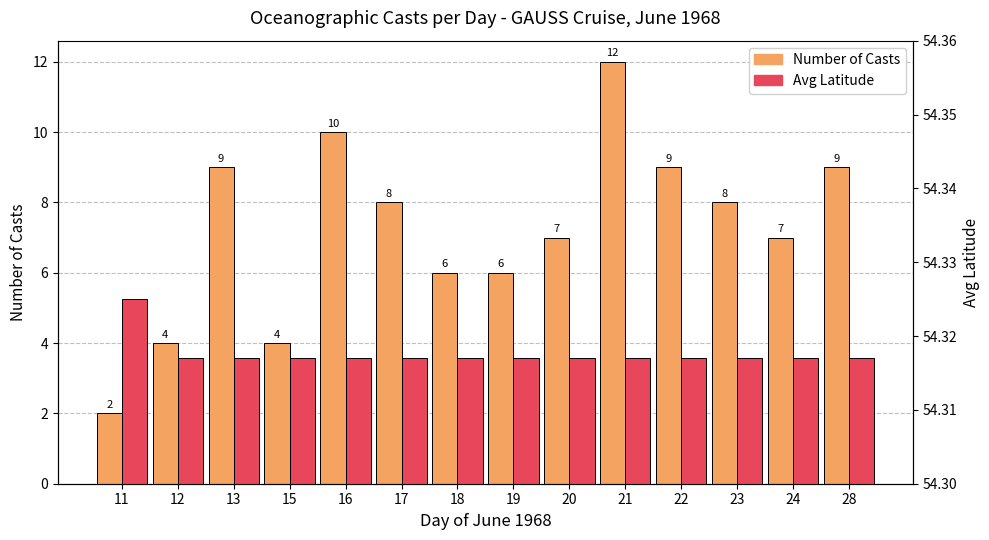

At which label does Avg Latitude reach its peak?

11